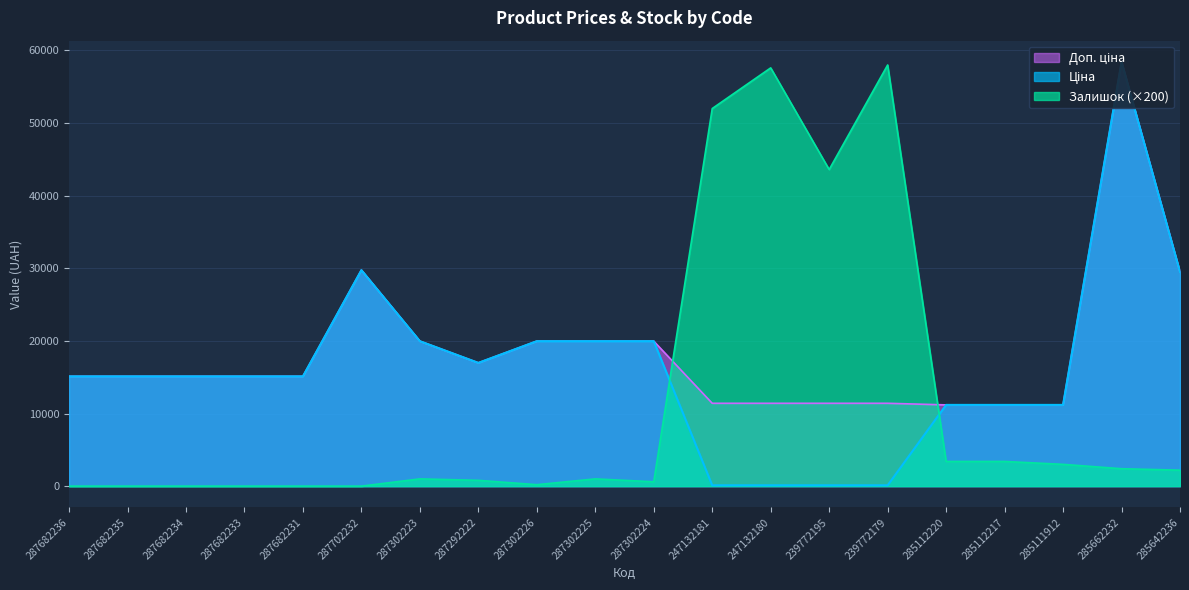

Reading left to right, what are all the values shown in this chart?

Ціна: 287682236=15120.0	287682235=15120.0	287682234=15120.0	287682233=15120.0	287682231=15120.0	287702232=29747.2	287302223=19964.2	287292222=16976.3	287302226=19964.2	287302225=19964.2	287302224=19964.2	247132181=114.1	247132180=114.1	239772195=114.1	239772179=114.1	285112220=11188.2	285112217=11188.2	285111912=11188.2	285662232=58426.5	285642236=29491.5
Доп. ціна: 287682236=15120.0	287682235=15120.0	287682234=15120.0	287682233=15120.0	287682231=15120.0	287702232=29747.2	287302223=19964.2	287292222=16976.3	287302226=19964.2	287302225=19964.2	287302224=19964.2	247132181=11410.0	247132180=11410.0	239772195=11410.0	239772179=11410.0	285112220=11188.2	285112217=11188.2	285111912=11188.2	285662232=58426.5	285642236=29491.5
Залишок: 287682236=0.0	287682235=0.0	287682234=0.0	287682233=0.0	287682231=0.0	287702232=0.0	287302223=1000.0	287292222=800.0	287302226=200.0	287302225=1000.0	287302224=600.0	247132181=52000.0	247132180=57600.0	239772195=43600.0	239772179=58000.0	285112220=3400.0	285112217=3400.0	285111912=3000.0	285662232=2400.0	285642236=2200.0